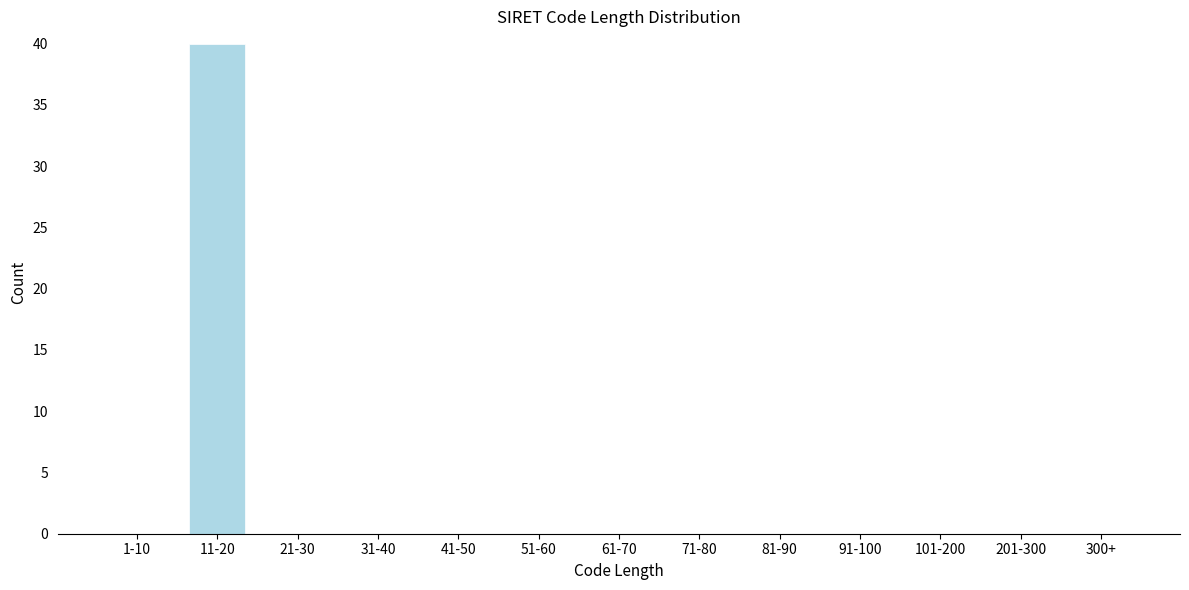

Reading right to left, list all the values displayed in this chart.

300+=0	201-300=0	101-200=0	91-100=0	81-90=0	71-80=0	61-70=0	51-60=0	41-50=0	31-40=0	21-30=0	11-20=40	1-10=0